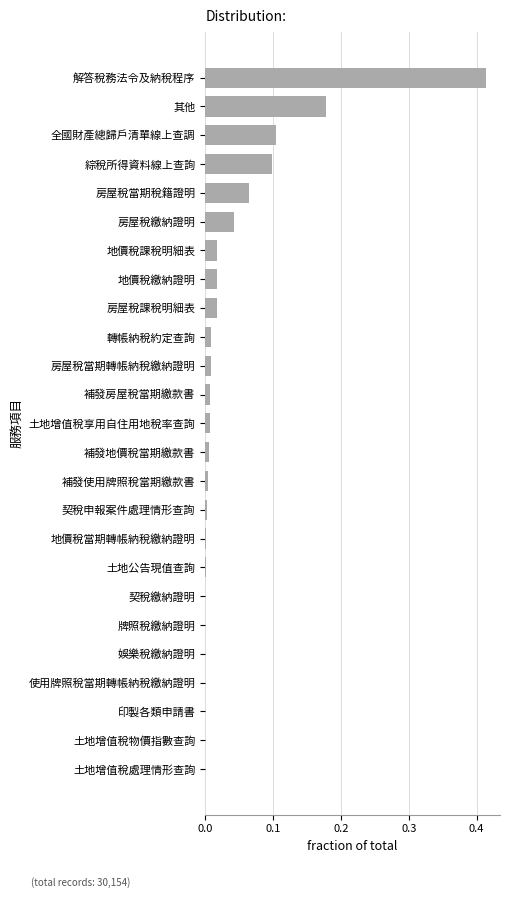

Between 房屋稅當期稅籍證明 and 解答稅務法令及納稅程序, which is larger?

解答稅務法令及納稅程序